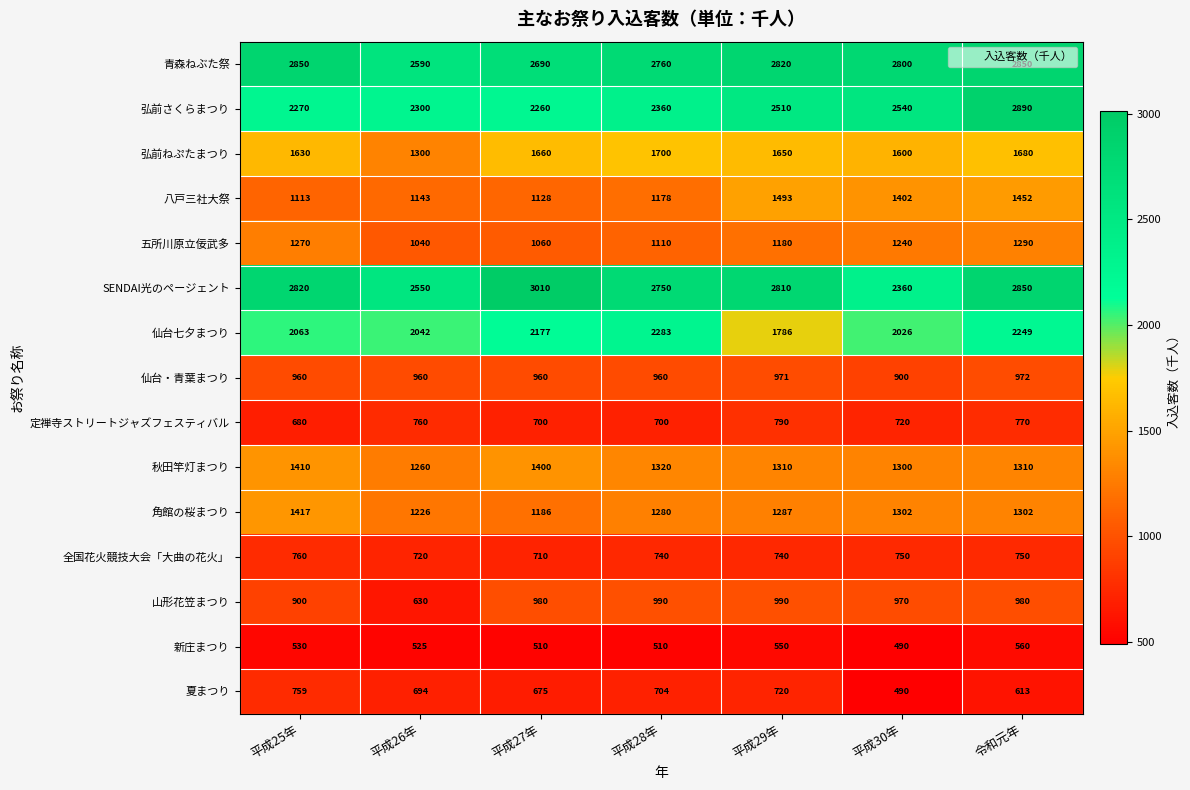

At which category is the sum across all series the highest?

令和元年